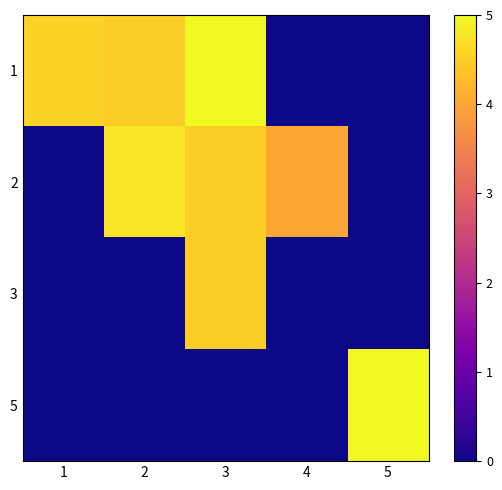

Which category has the lowest value across all series?

4